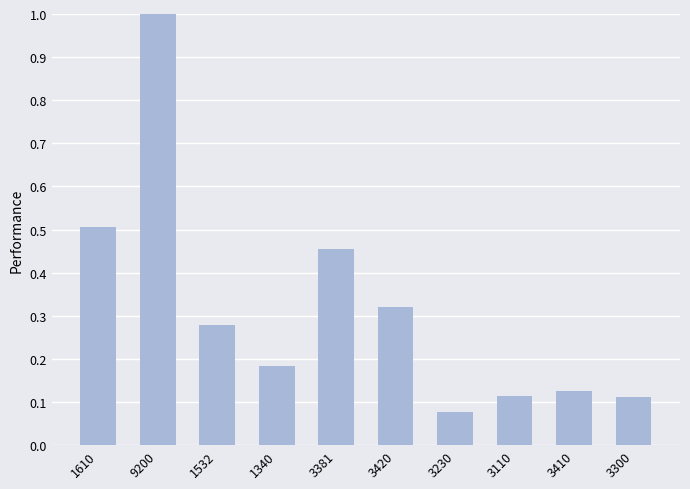

True or false: the data shows 1.0 at 9200.

True